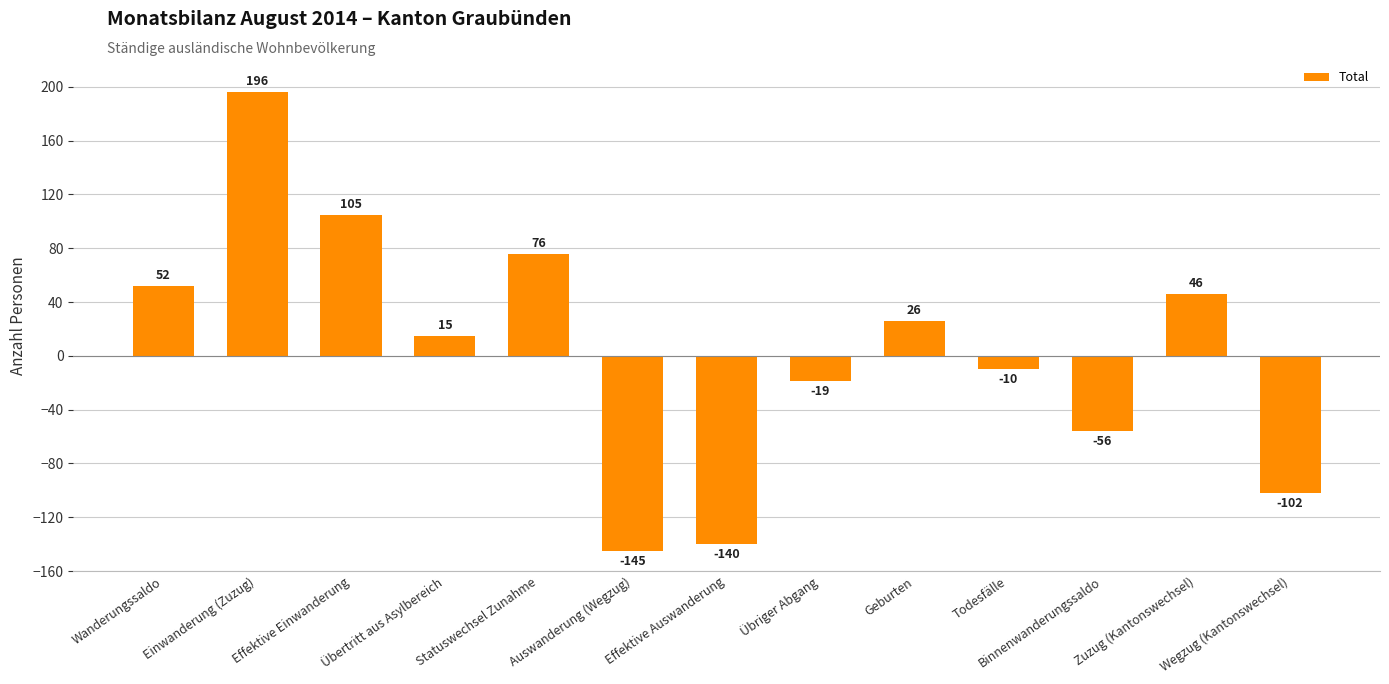

What is the change in value from Statuswechsel Zunahme to Wegzug (Kantonswechsel)?

-178